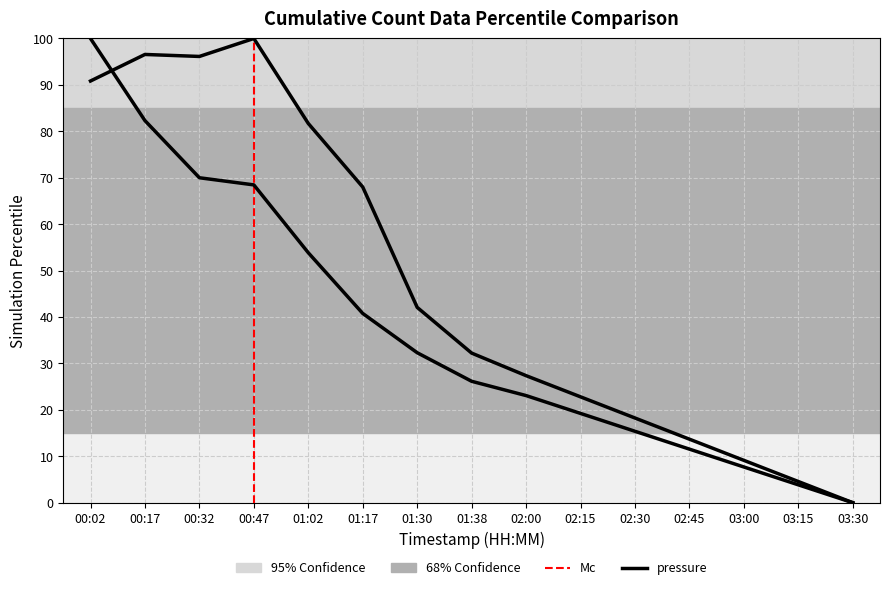

Between 01:38 and 02:30, which series saw the biggest shift?

pressure